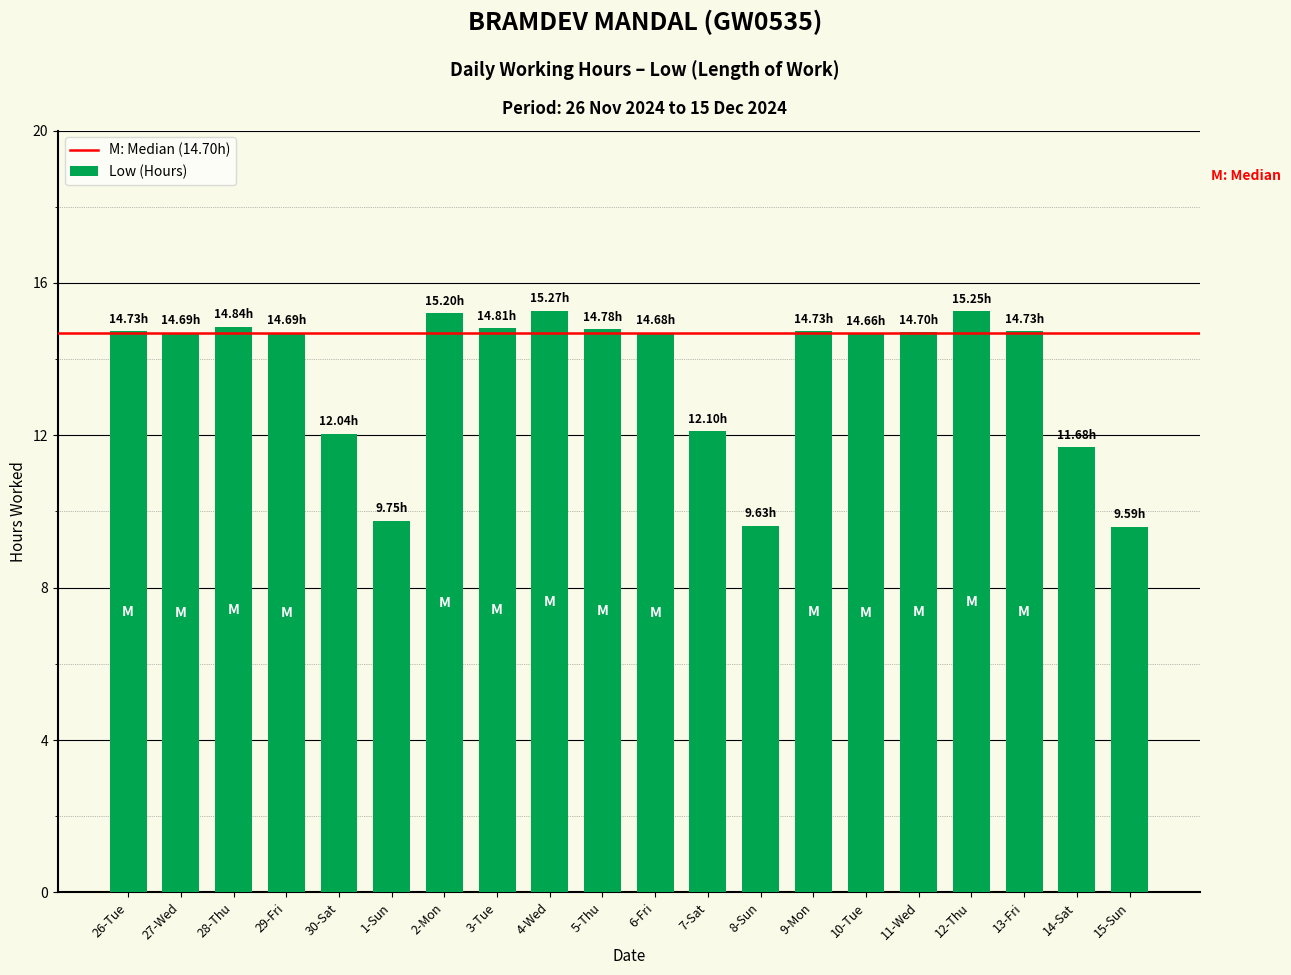

What is the ratio of the value at 27-Wed to the value at 26-Tue?

1.0